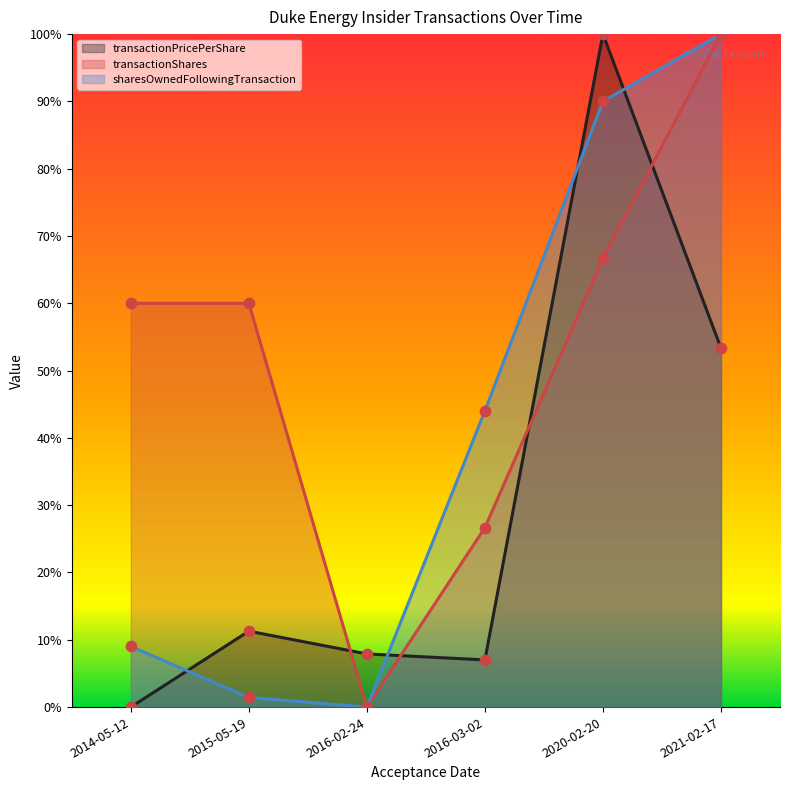

At how many categories does at least one series exceed 0?

6